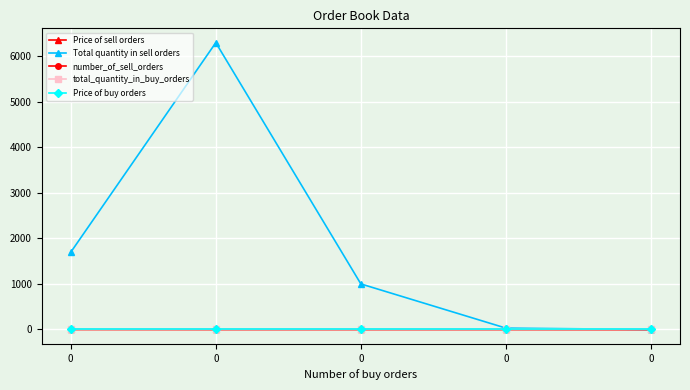

Reading right to left, extract all data points from this chart.

Price of sell orders: 0.0	1.6	1.5	1.5	1.5
Total quantity in sell orders: 0.0	30.0	1000.0	6297.0	1695.0
number_of_sell_orders: 0.0	1.0	1.0	1.0	3.0
total_quantity_in_buy_orders: 0.0	0.0	0.0	0.0	0.0
Price of buy orders: 0.0	0.0	0.0	0.0	0.0